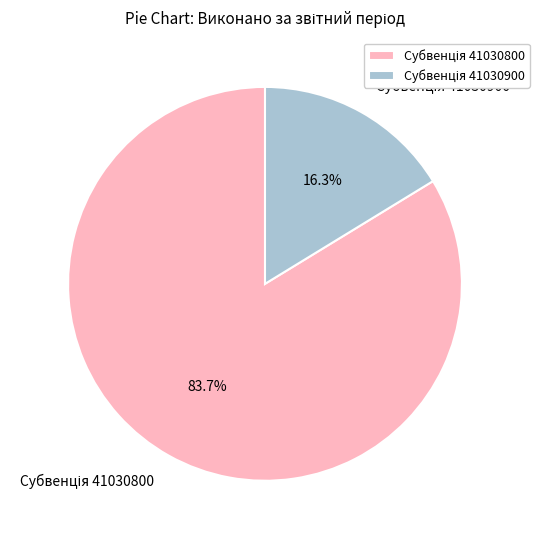

How many segments does this pie chart have?

2